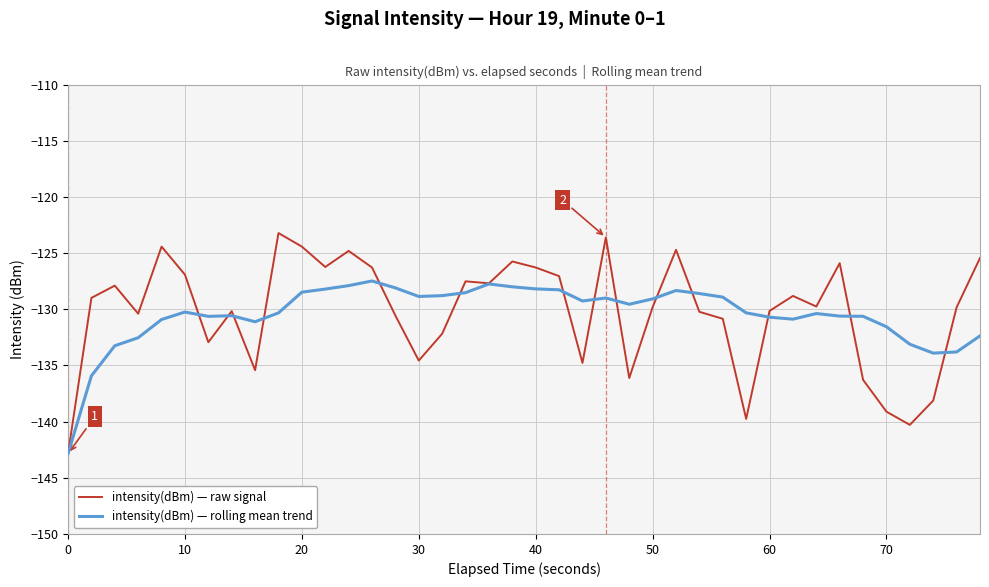

What is the difference between the maximum and minimum values in the intensity(dBm) — rolling mean trend series?

15.4